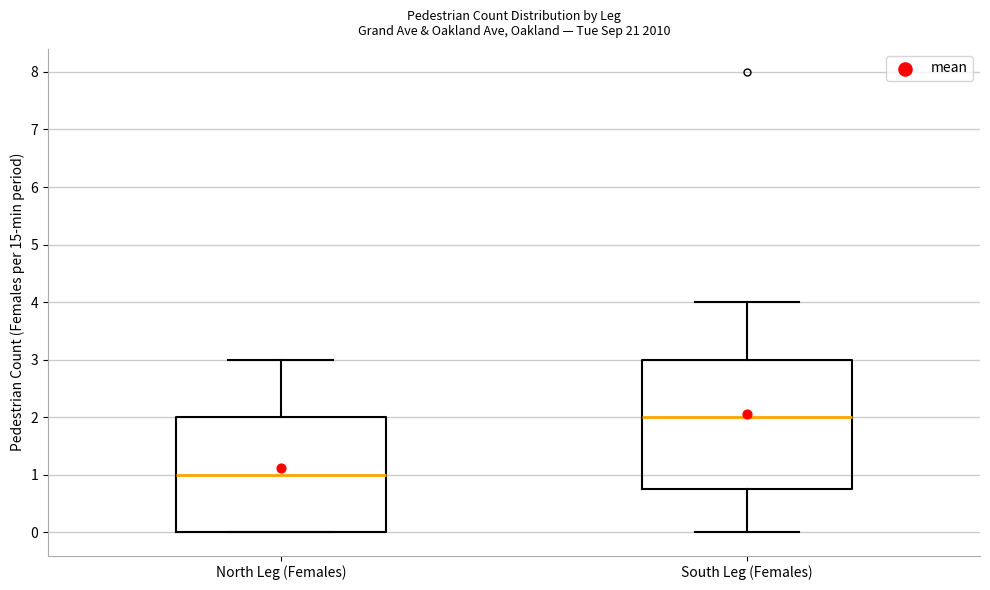

Which box has the lowest median line?

North Leg (Females)